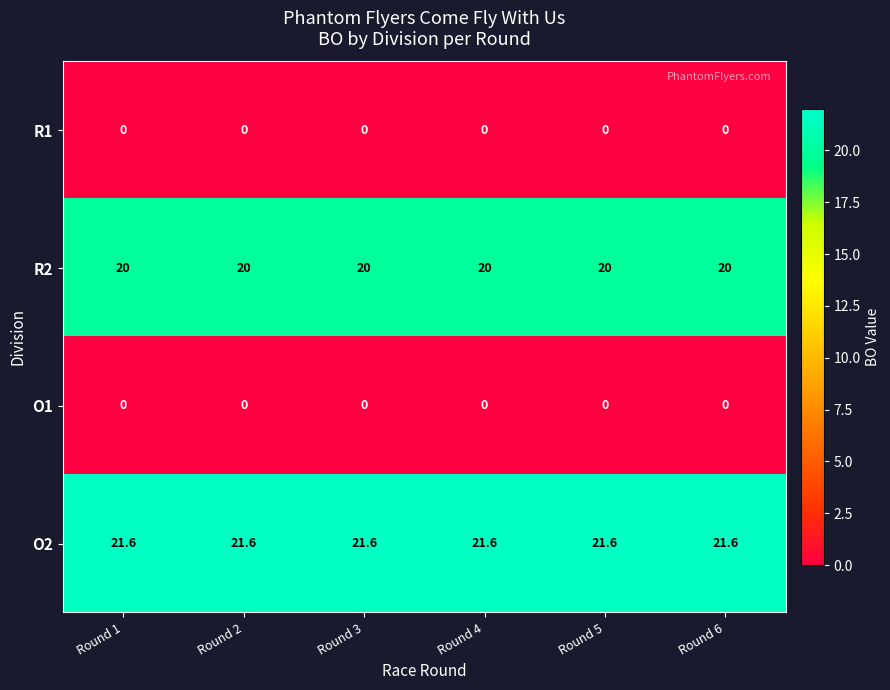

What is the minimum value for R2?

20.0